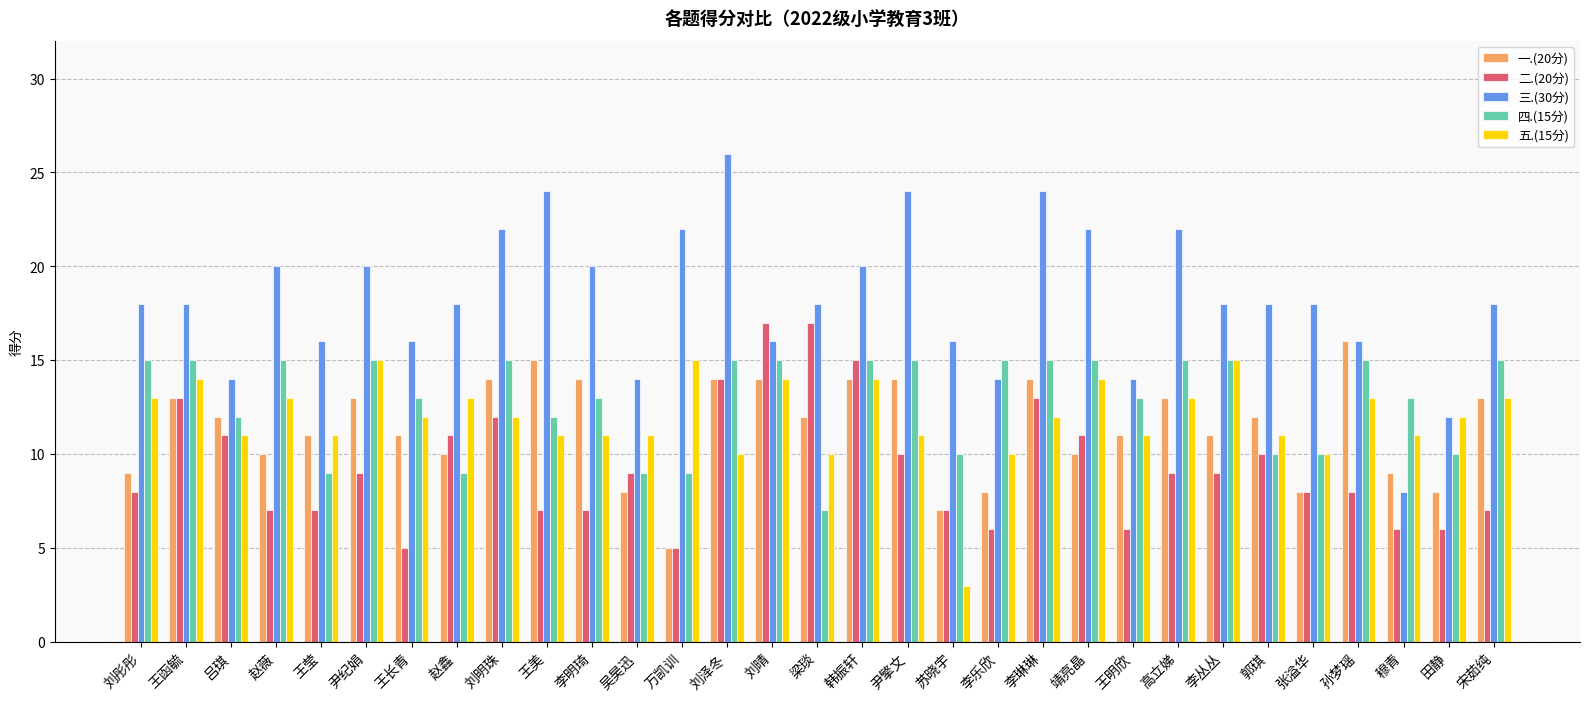

The 四.(15分) series shows 5 at 韩振轩. True or false?

False